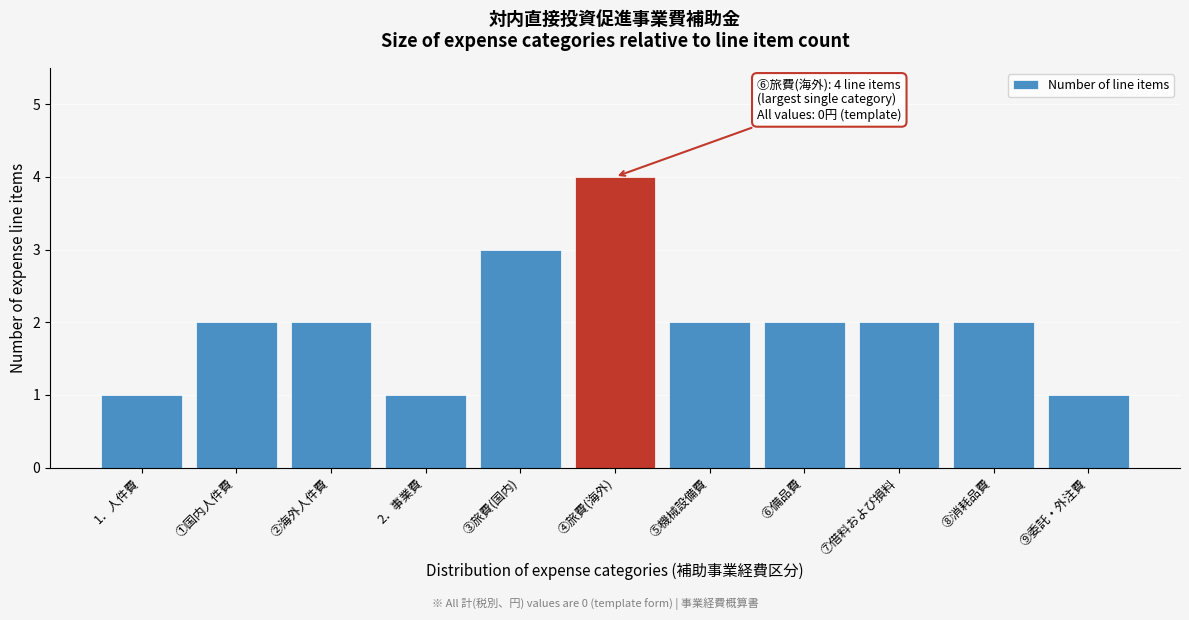

Reading left to right, what are all the values shown in this chart?

1	2	2	1	3	4	2	2	2	2	1